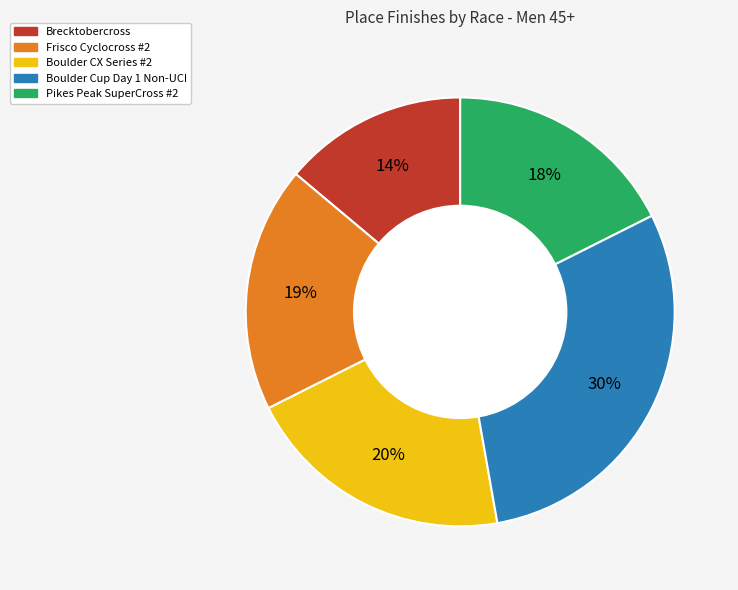

How many segments does this pie chart have?

5